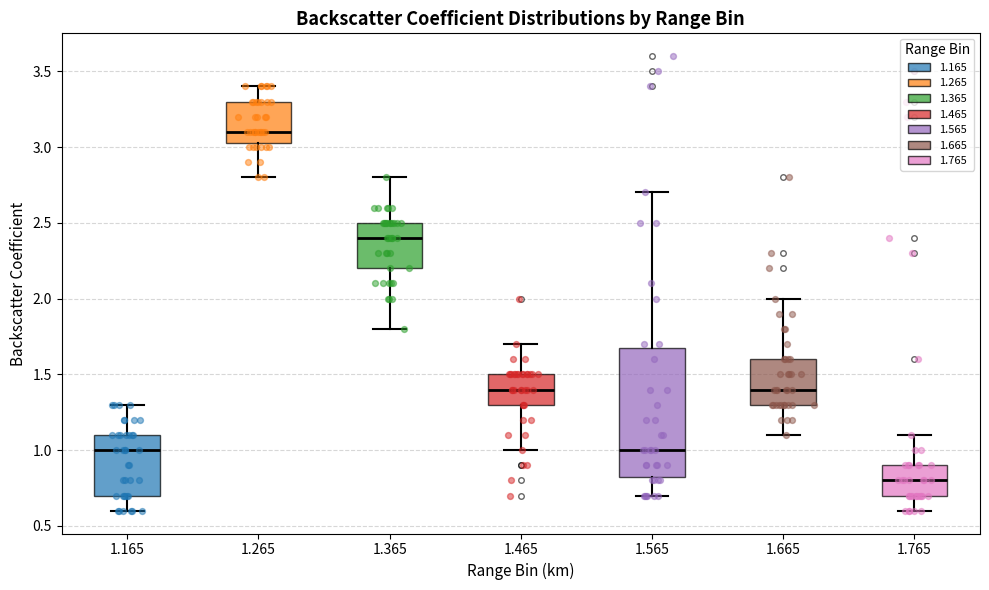

Comparing the boxes themselves (not the whiskers), which one is the tallest?

1.565